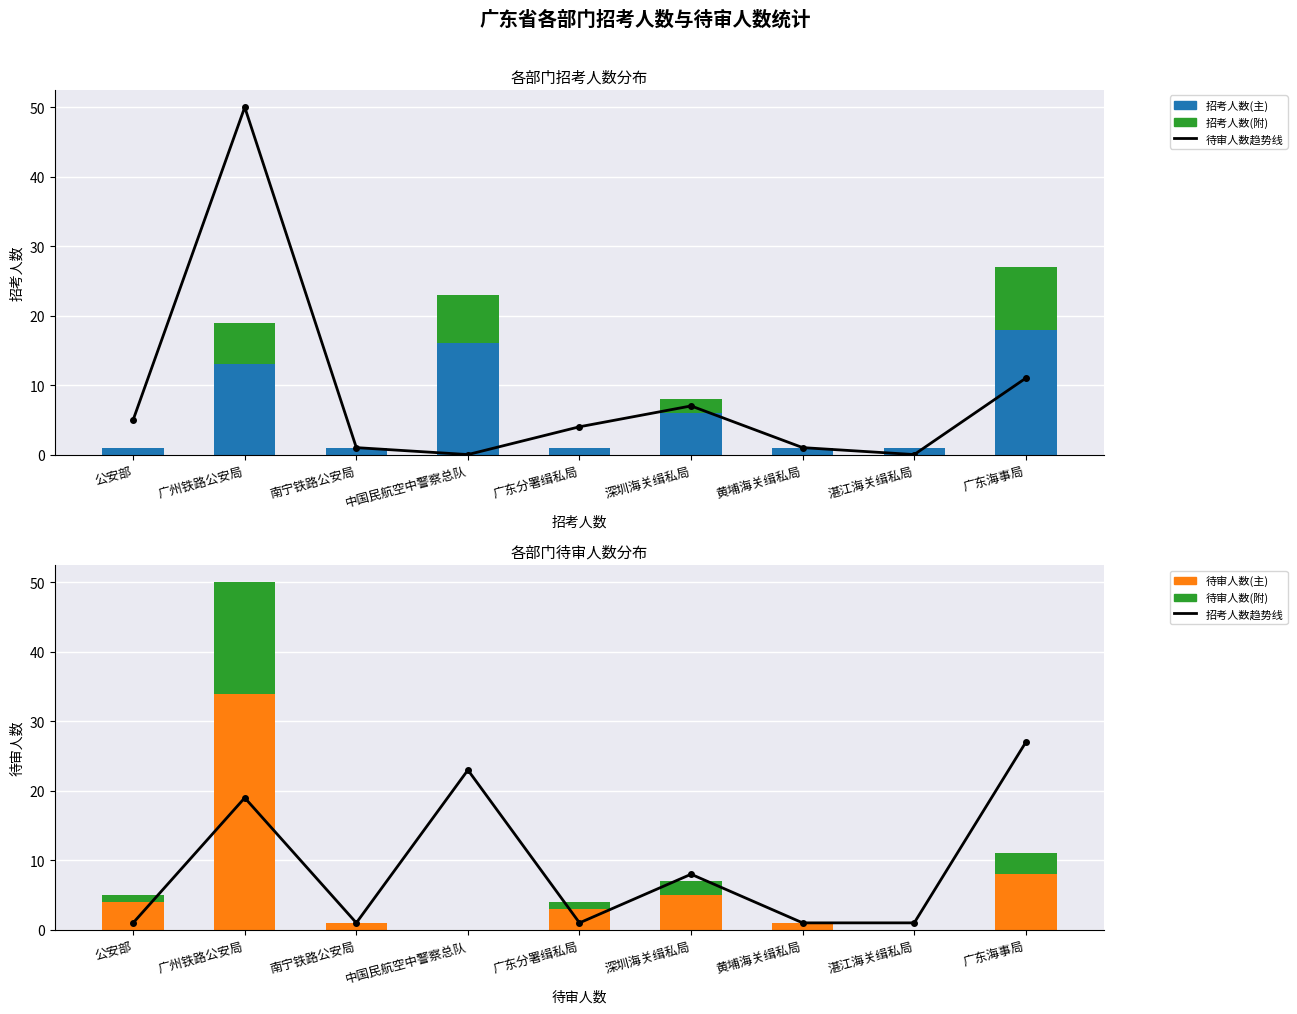

Between 湛江海关缉私局 and 南宁铁路公安局, which is larger?

南宁铁路公安局